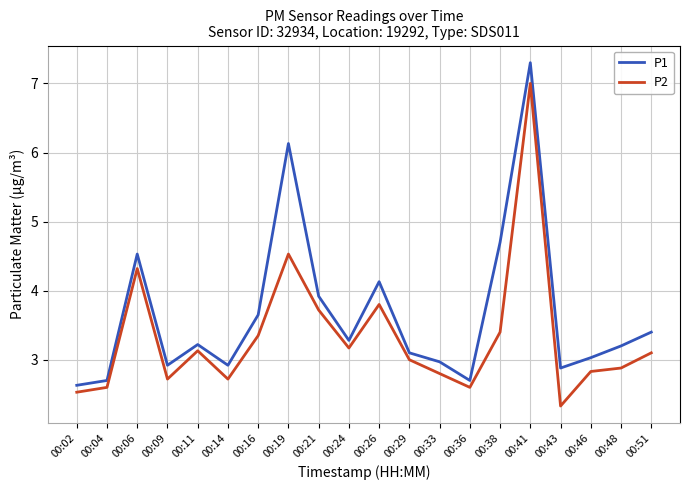

What is the difference between the maximum and minimum values in the P1 series?

4.7